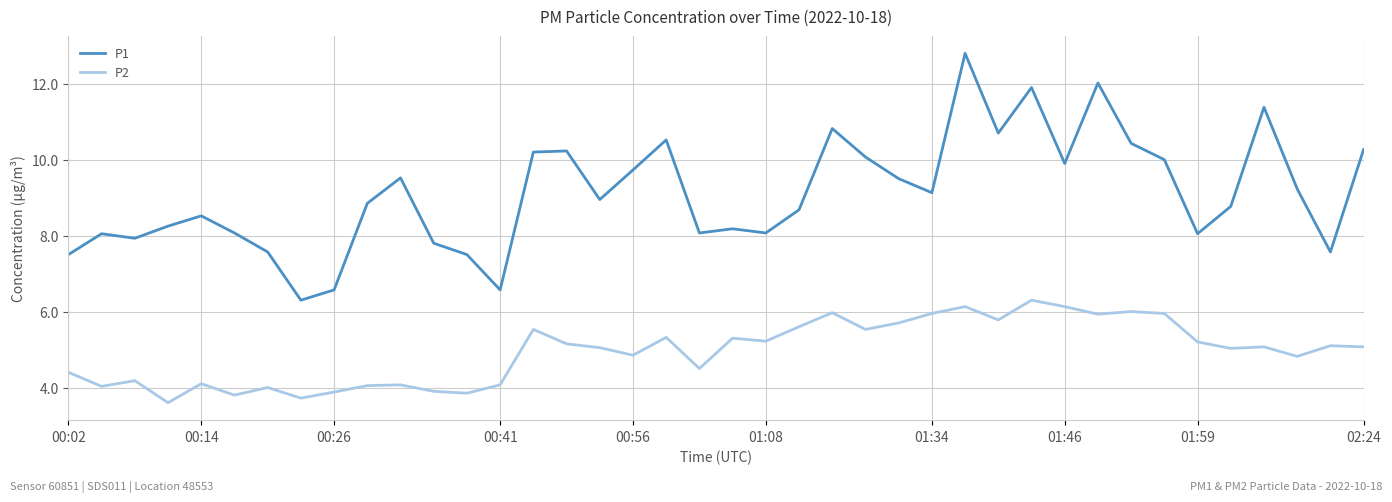

True or false: P2 and P1 intersect in this chart.

False